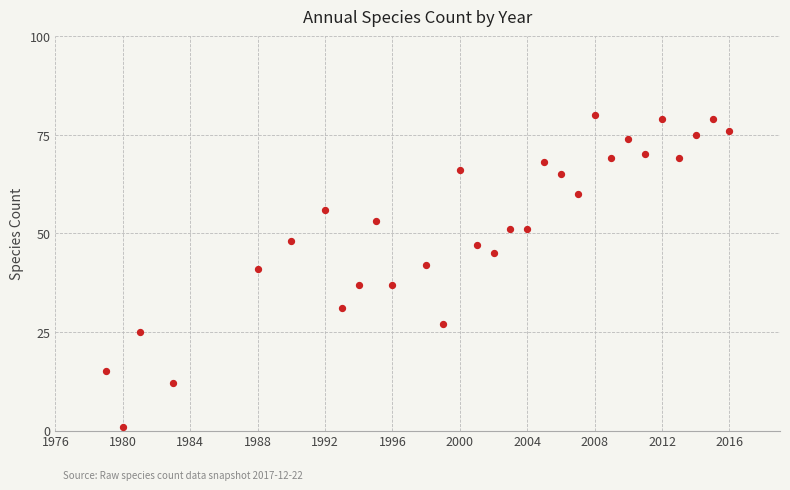

What is the range of X values (max minus min)?

37